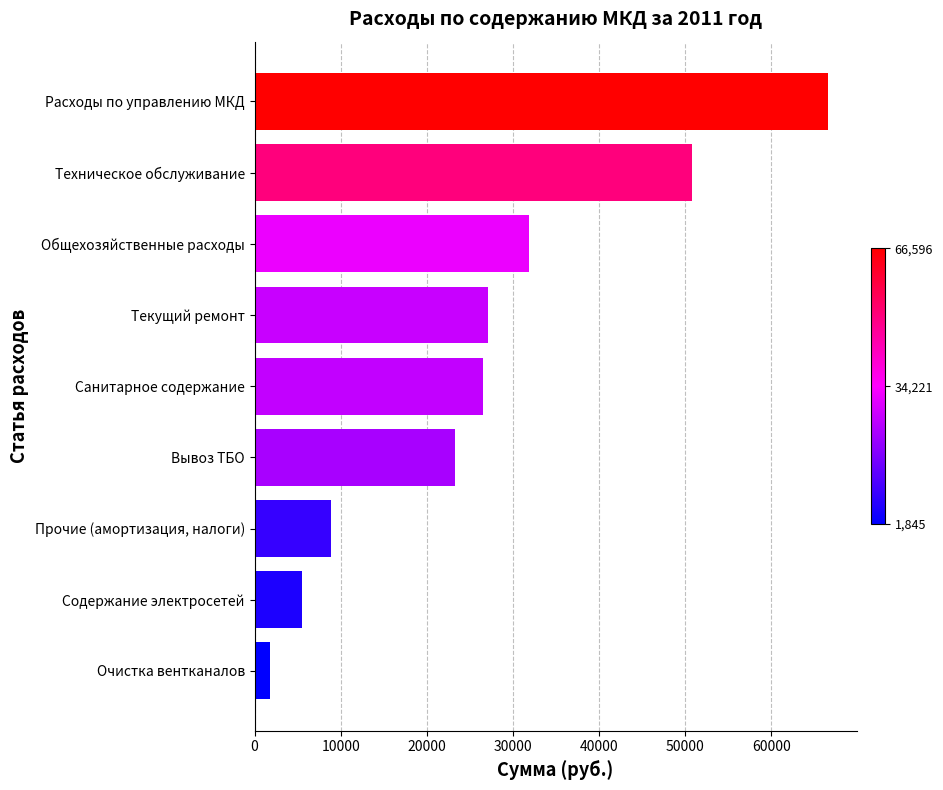

At which category does the chart reach its peak across all series?

Расходы по управлению МКД